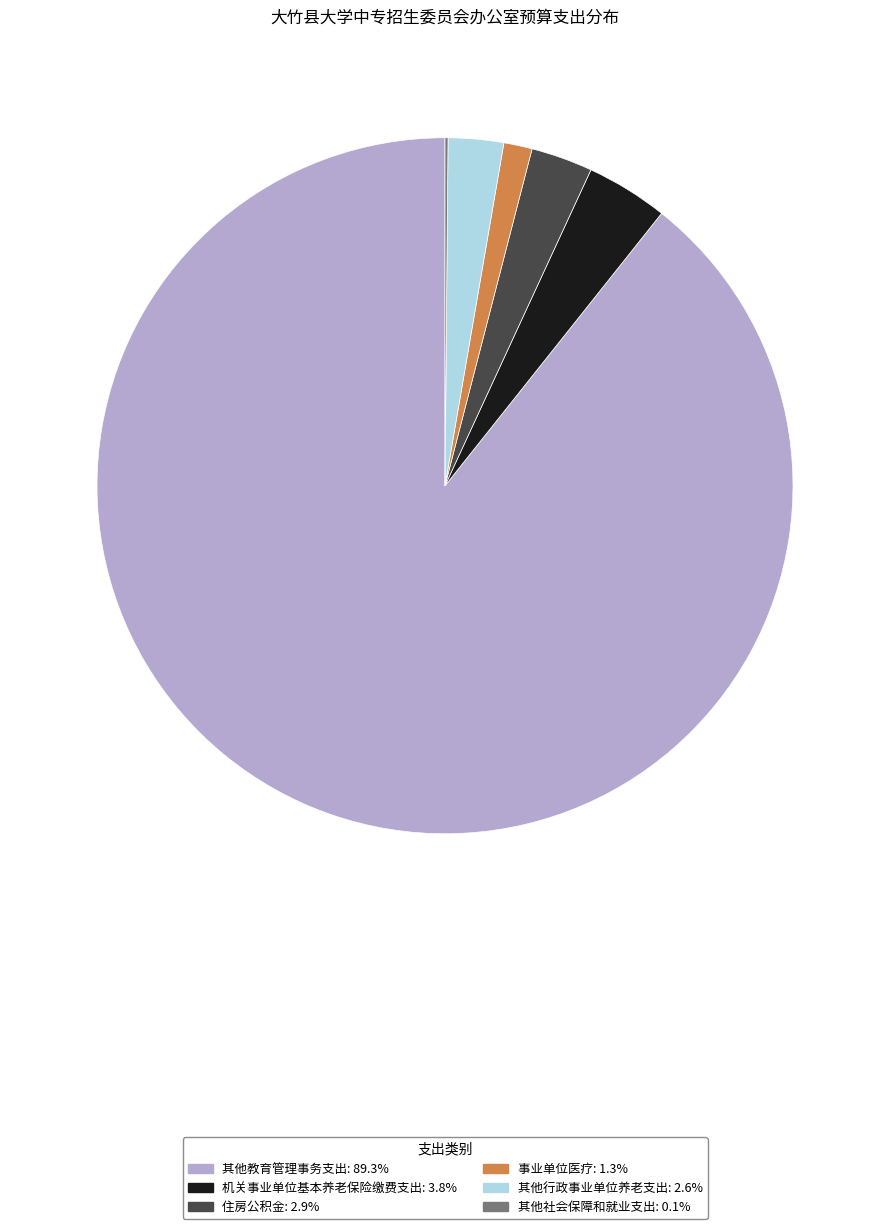

Combined, do 事业单位医疗 and 机关事业单位基本养老保险缴费支出 account for over 50%?

No